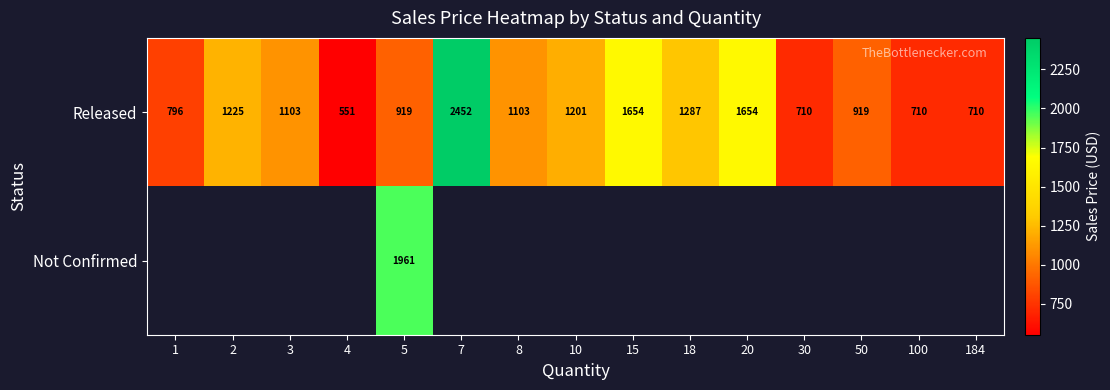

True or false: Released has a value of 1287 at 18.

True